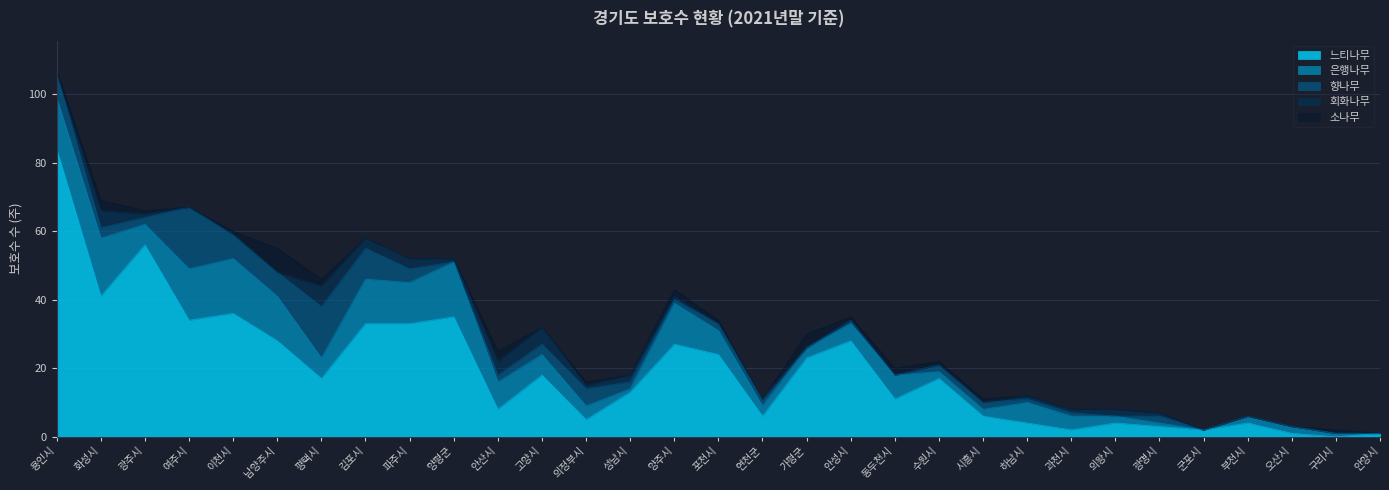

True or false: 향나무 and 회화나무 cross at least once.

True